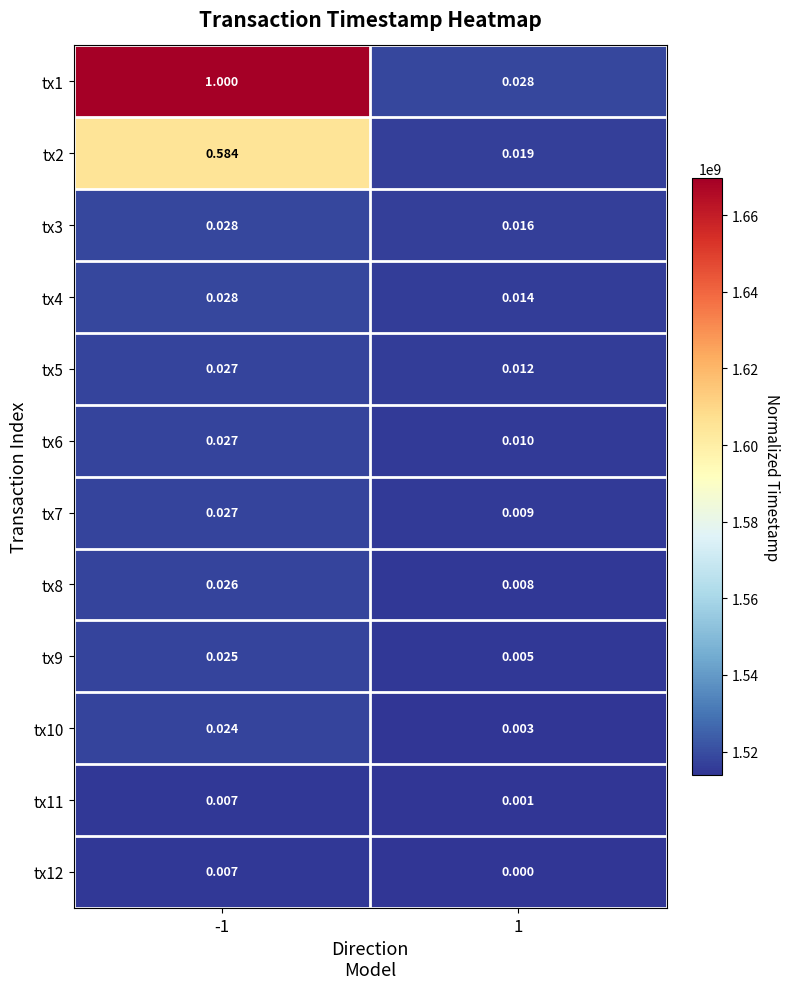

Count the number of data series in this chart.

12